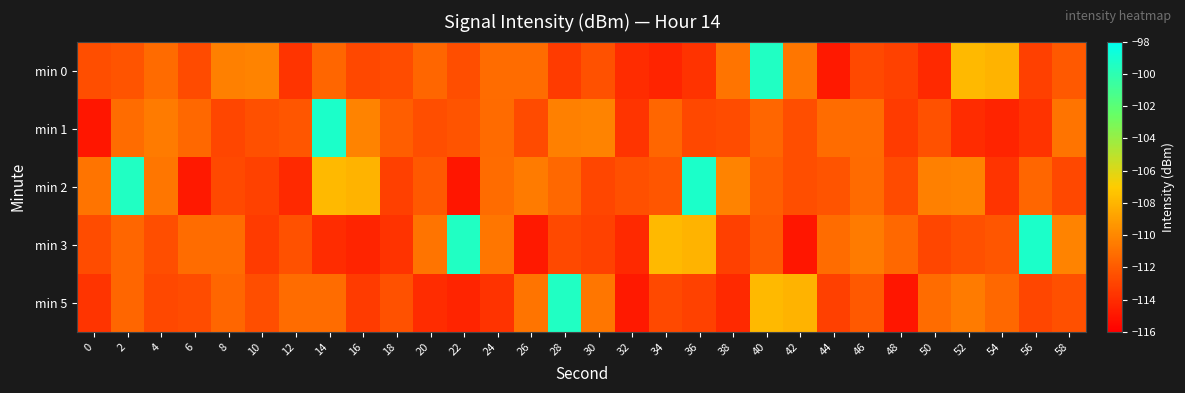

At which category is the sum across all series the highest?

40